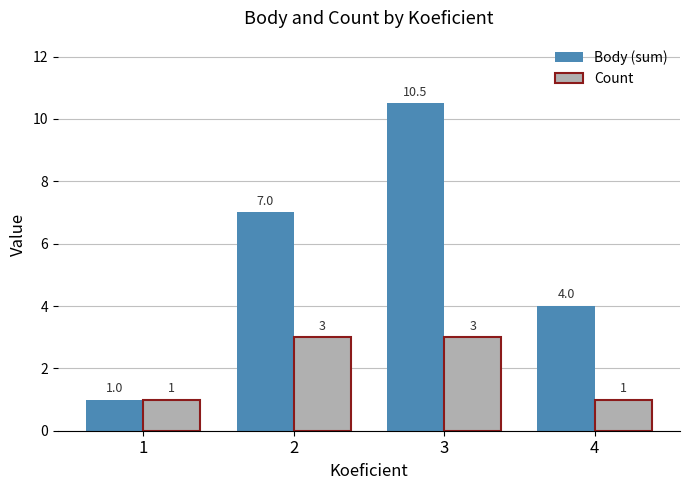

What are all the series names shown in the legend?

Body (sum), Count